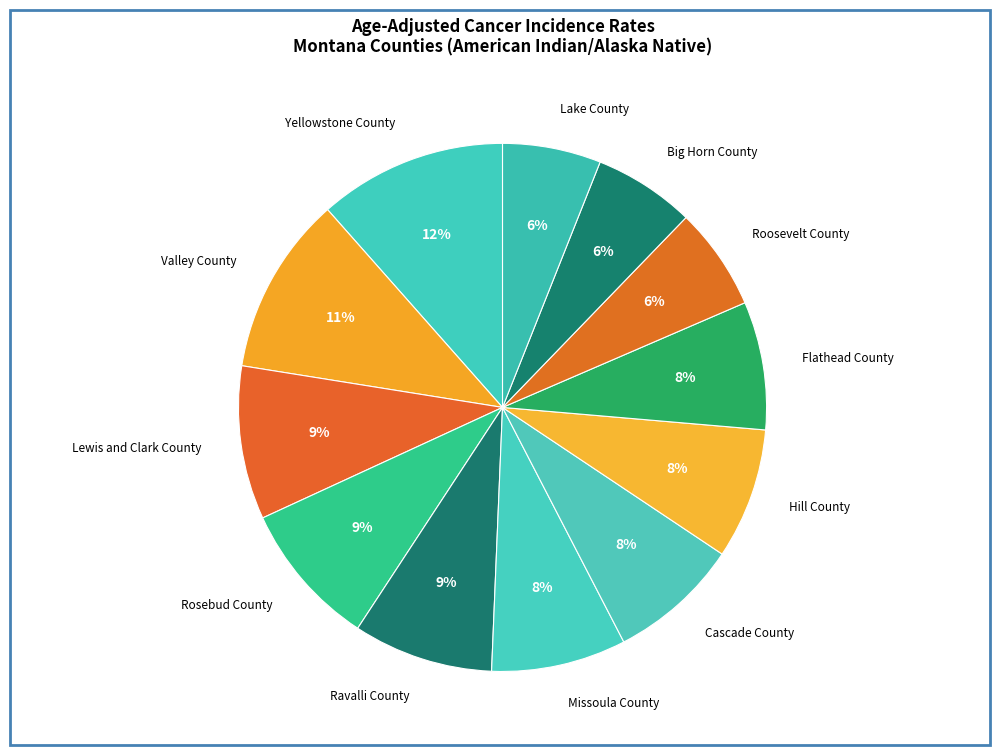

Does Valley County represent more than half of the total?

No